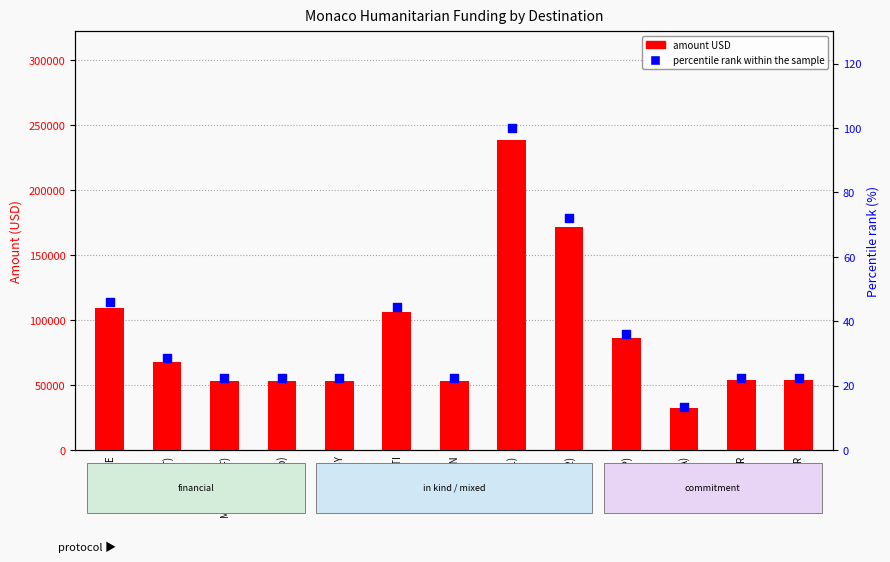

At how many categories does at least one series exceed 149716?

2